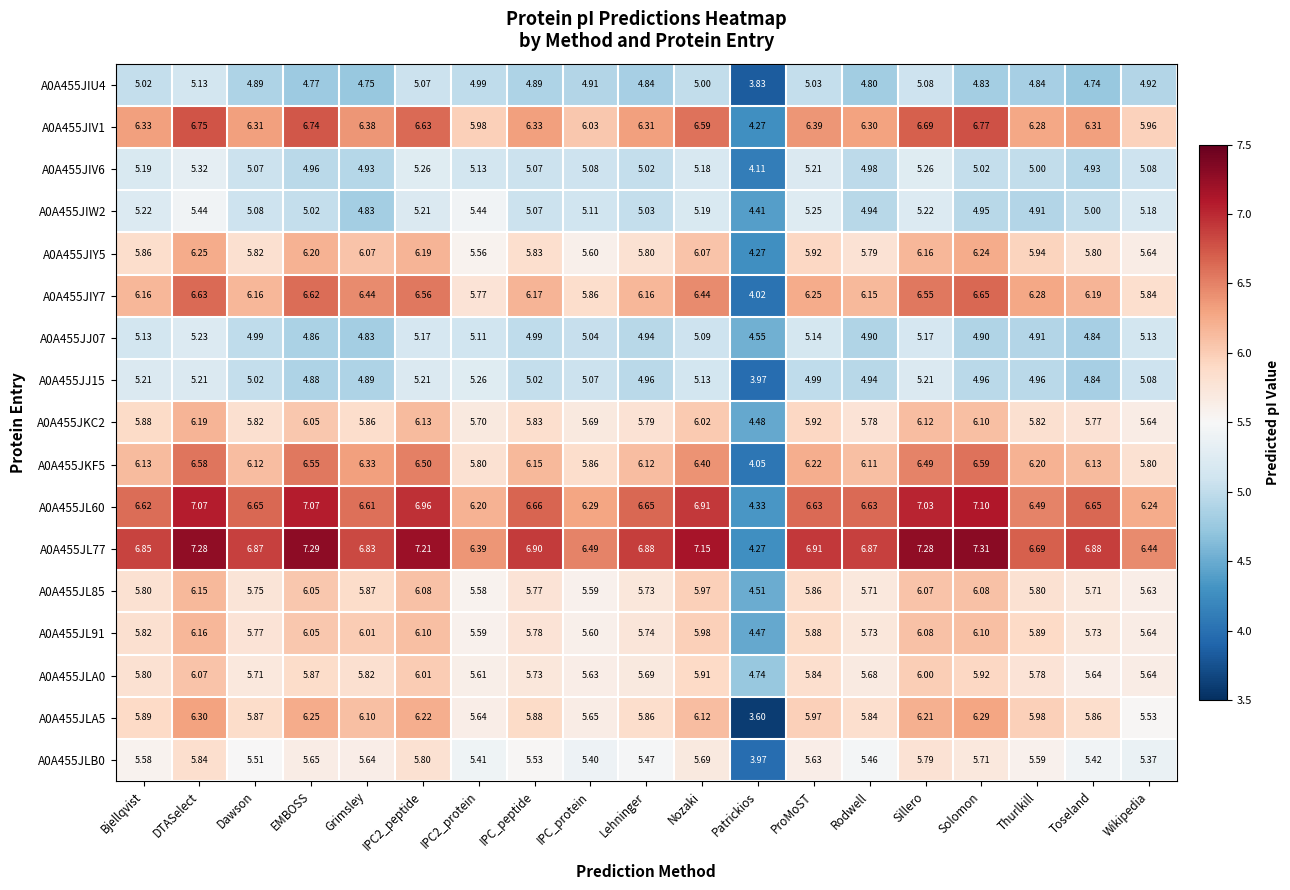

At which category is the sum across all series the highest?

DTASelect